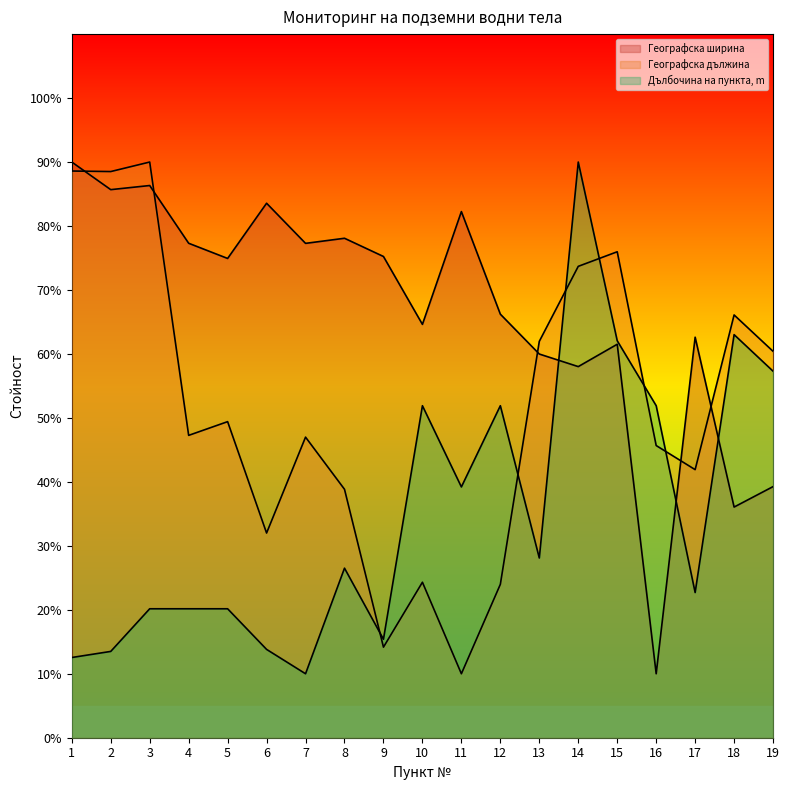

Which series ends up on top after the final intersection of Географска дължина and Дълбочина на пункта, m?

Географска дължина